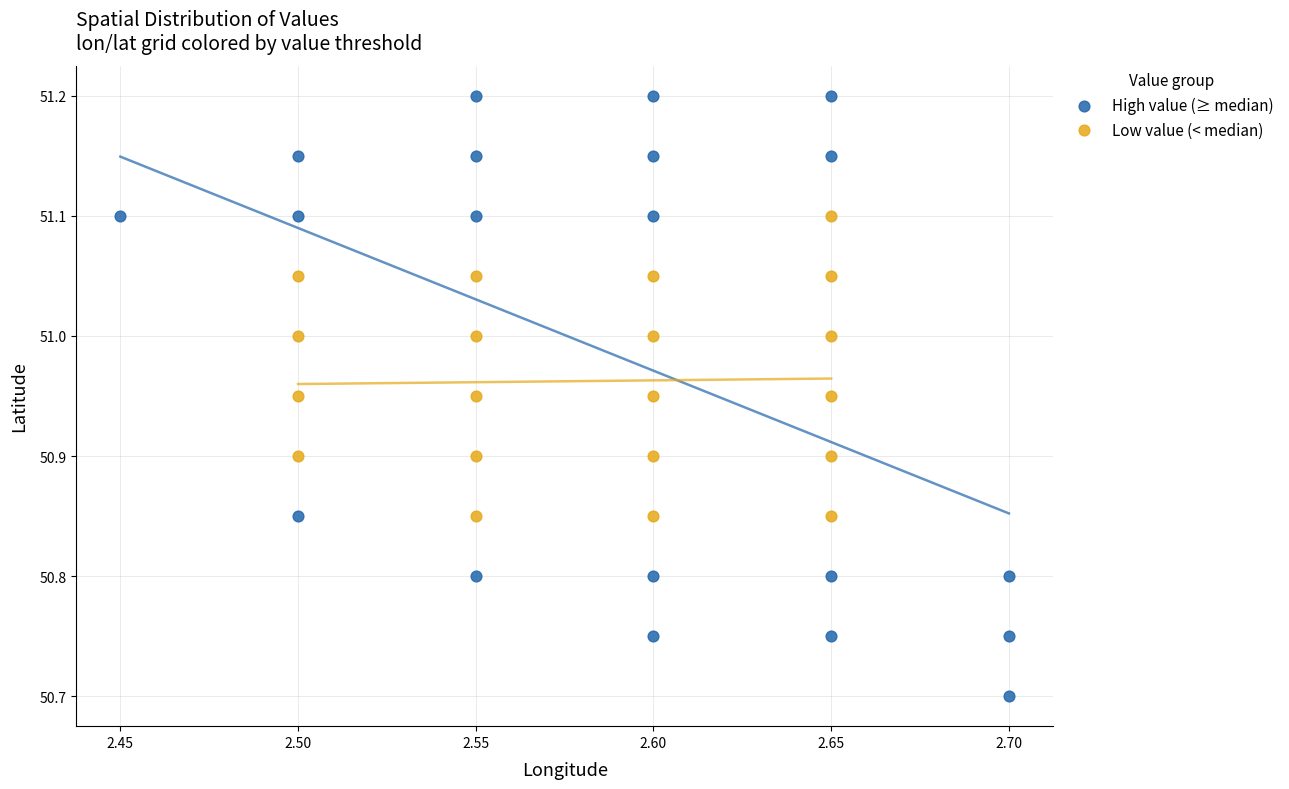

Which series has the widest spread of Y values?

High value (≥ median)